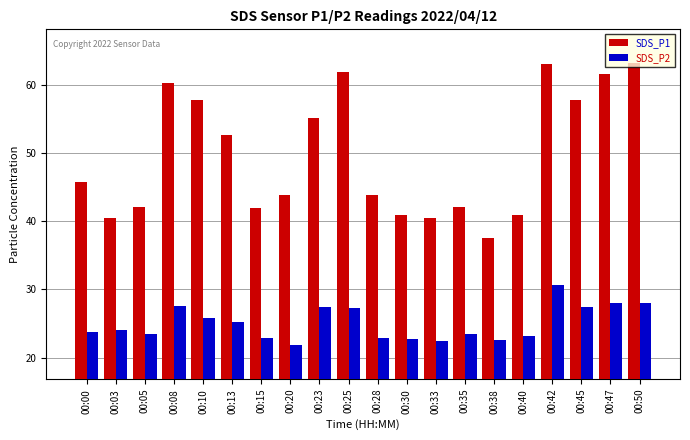

True or false: SDS_P2 has a value of 13.9 at 00:47.

False